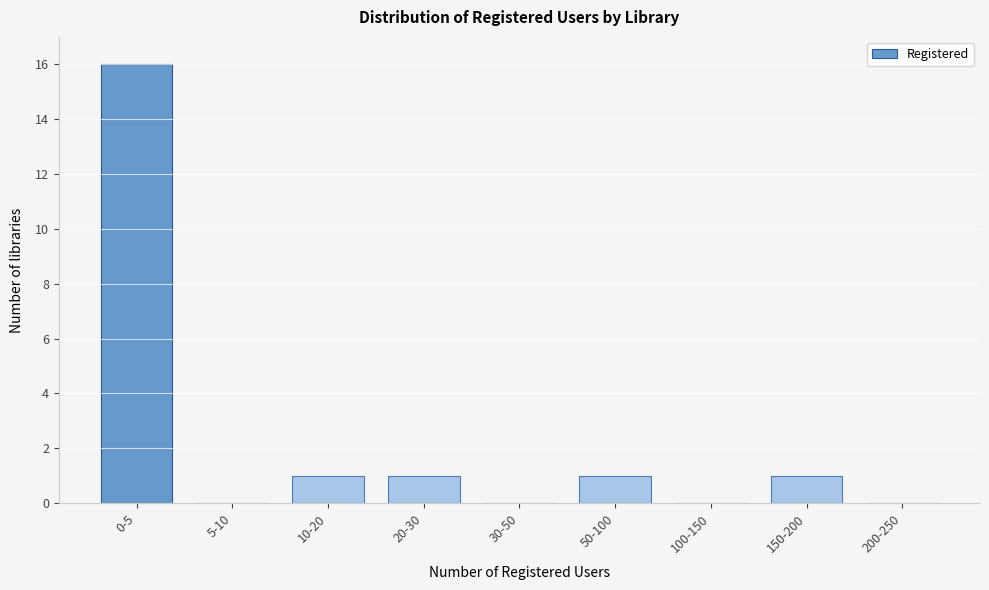

Reading left to right, transcribe all the data shown in this chart.

0-5=16	5-10=0	10-20=1	20-30=1	30-50=0	50-100=1	100-150=0	150-200=1	200-250=0